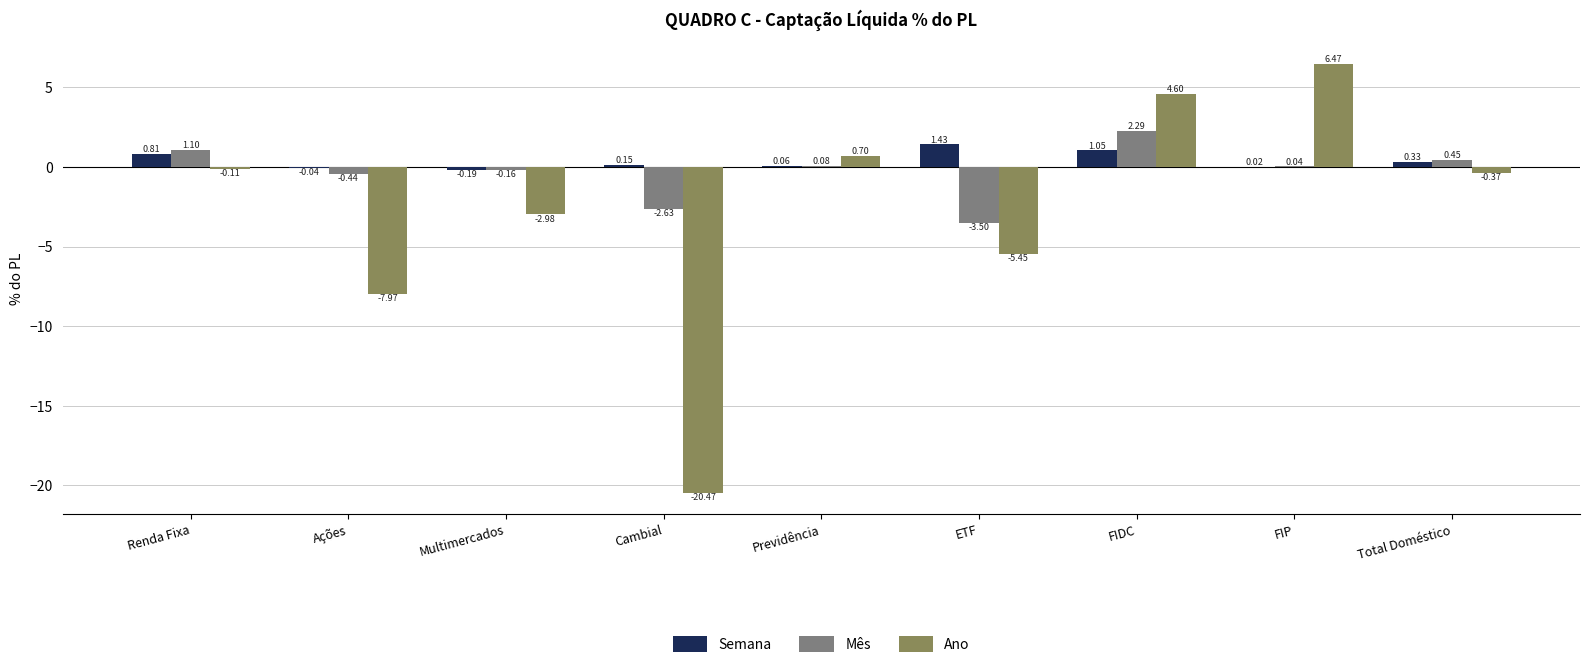

What is the average value of the Ano series?

-2.8